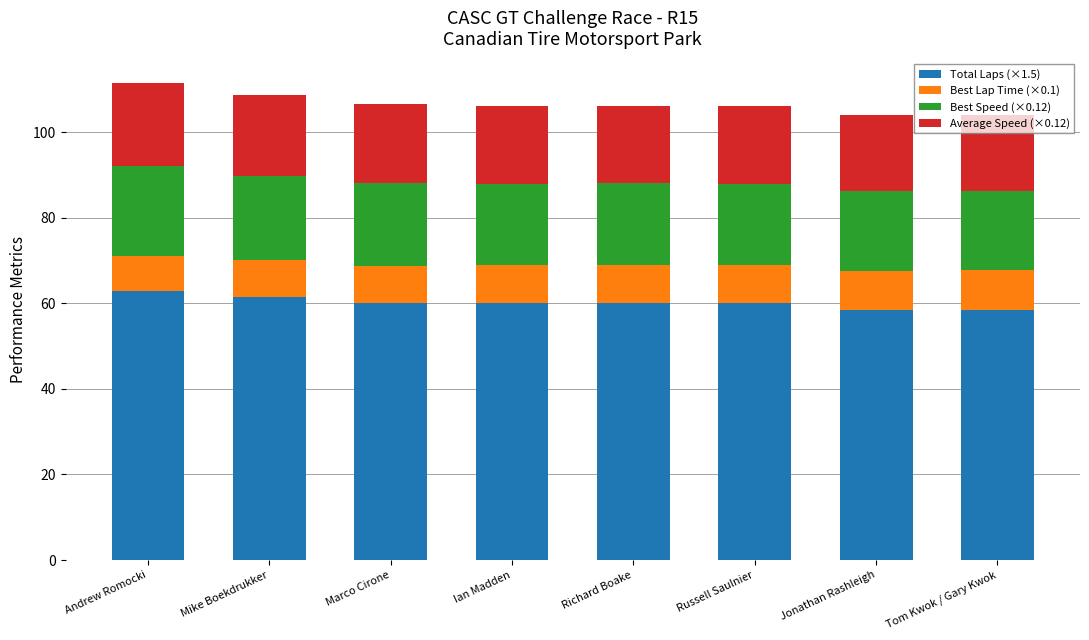

What are all the series names shown in the legend?

Total Laps (×1.5), Best Lap Time (×0.1), Best Speed (×0.12), Average Speed (×0.12)